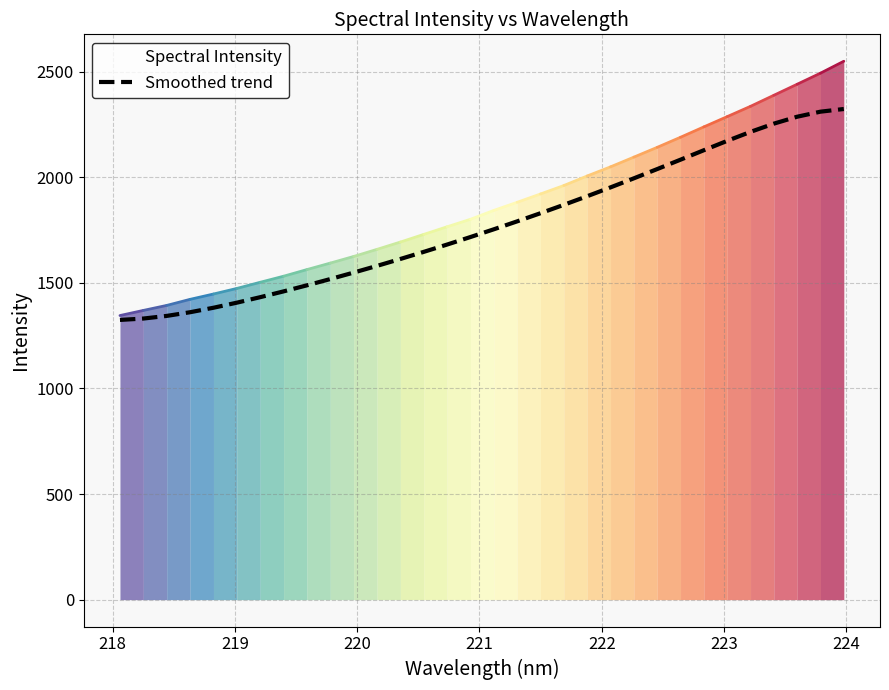

True or false: there are more than 1 points higher than both neighbors.

False